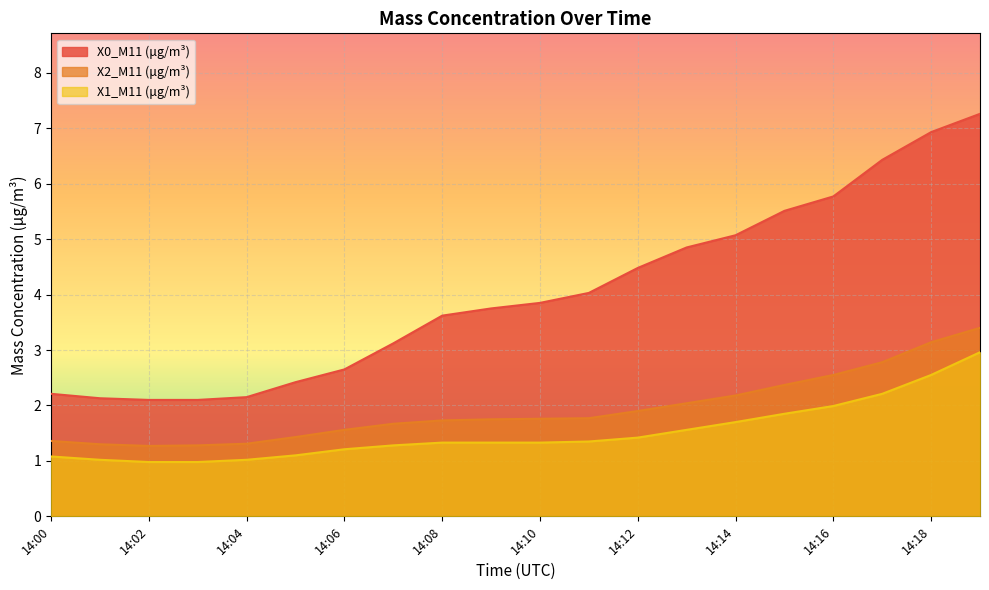

Reading left to right, extract all data points from this chart.

X0_M11 (μg/m³): 2.2	2.1	2.1	2.1	2.1	2.4	2.6	3.1	3.6	3.8	3.9	4.0	4.5	4.8	5.1	5.5	5.8	6.4	6.9	7.3
X2_M11 (μg/m³): 1.4	1.3	1.3	1.3	1.3	1.4	1.6	1.7	1.7	1.8	1.8	1.8	1.9	2.0	2.2	2.4	2.5	2.8	3.1	3.4
X1_M11 (μg/m³): 1.1	1.0	1.0	1.0	1.0	1.1	1.2	1.3	1.3	1.3	1.3	1.4	1.4	1.6	1.7	1.9	2.0	2.2	2.5	3.0